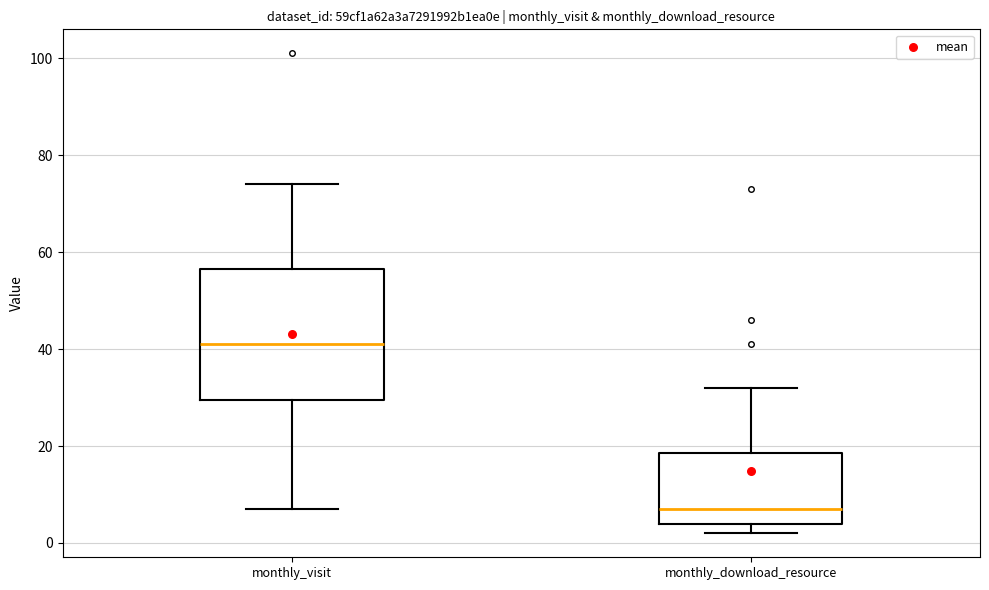

Which box has the highest median line?

monthly_visit